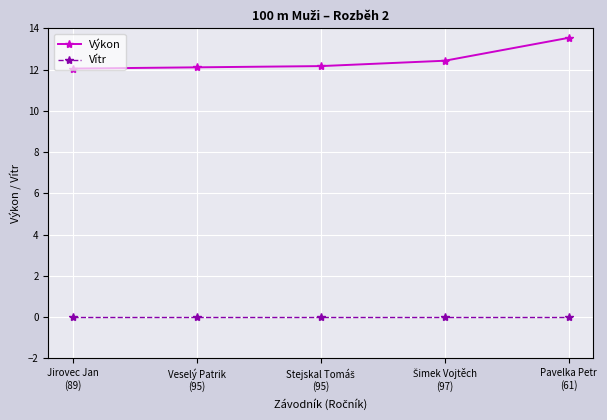

Which series has the largest range (max minus min)?

Výkon